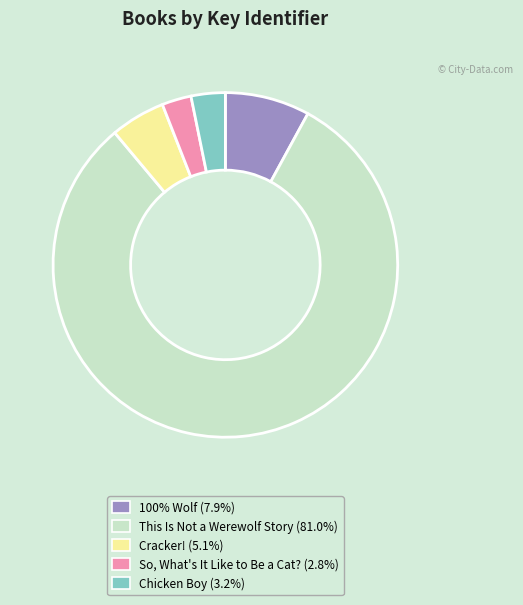

Approximately how many times larger is the value at So, What's It Like to Be a Cat? (2.8%) compared to 100% Wolf (7.9%)?

0.3